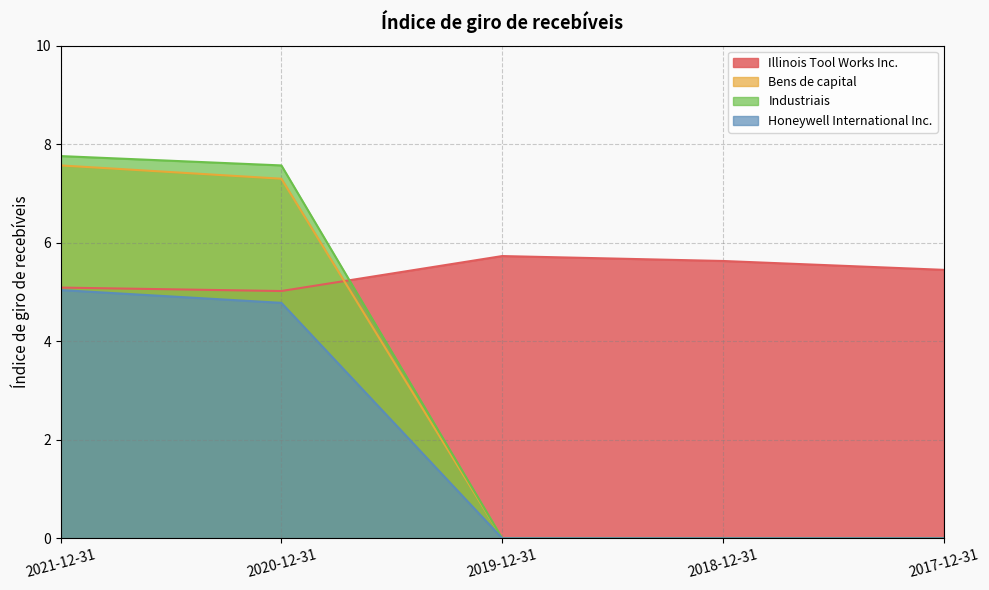

Which series ends up on top after the final intersection of Illinois Tool Works Inc. and Bens de capital?

Illinois Tool Works Inc.